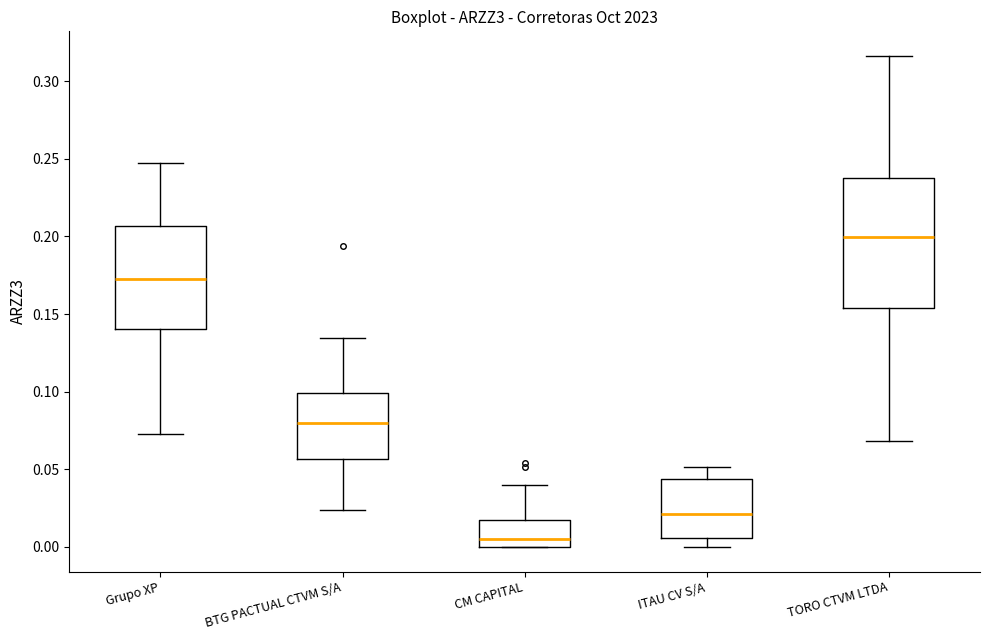

Comparing the boxes themselves (not the whiskers), which one is the tallest?

TORO CTVM LTDA